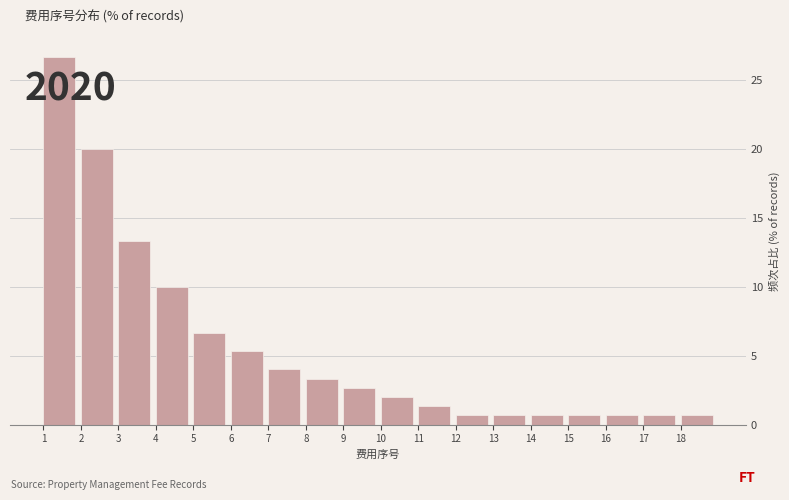

Which range on the x-axis has the tallest bar?

1 to 2